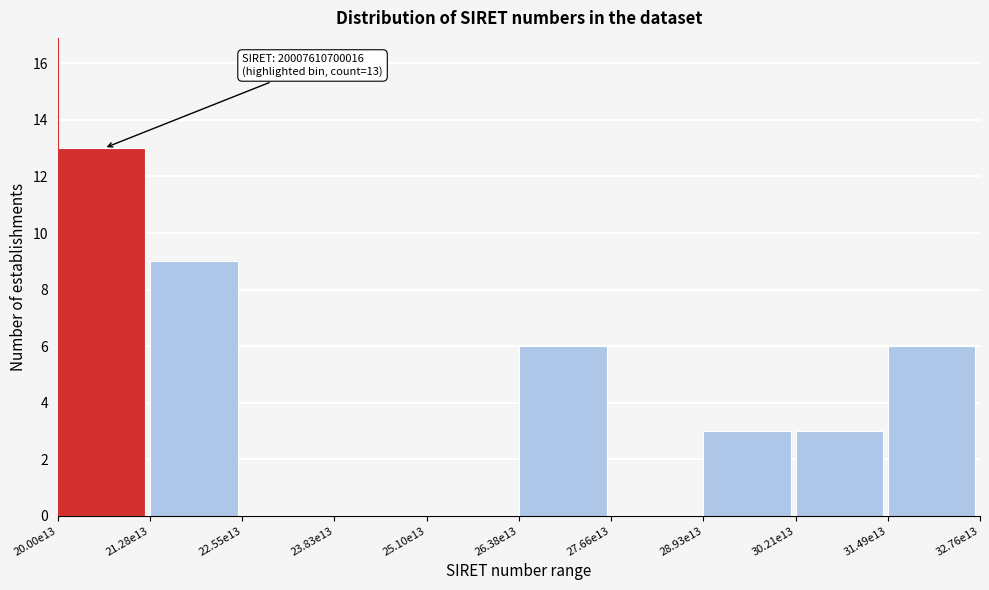

Reading left to right, list all the values displayed in this chart.

20.00e13=13	21.28e13=9	22.55e13=0	23.83e13=0	25.10e13=0	26.38e13=6	27.66e13=0	28.93e13=3	30.21e13=3	31.49e13=6